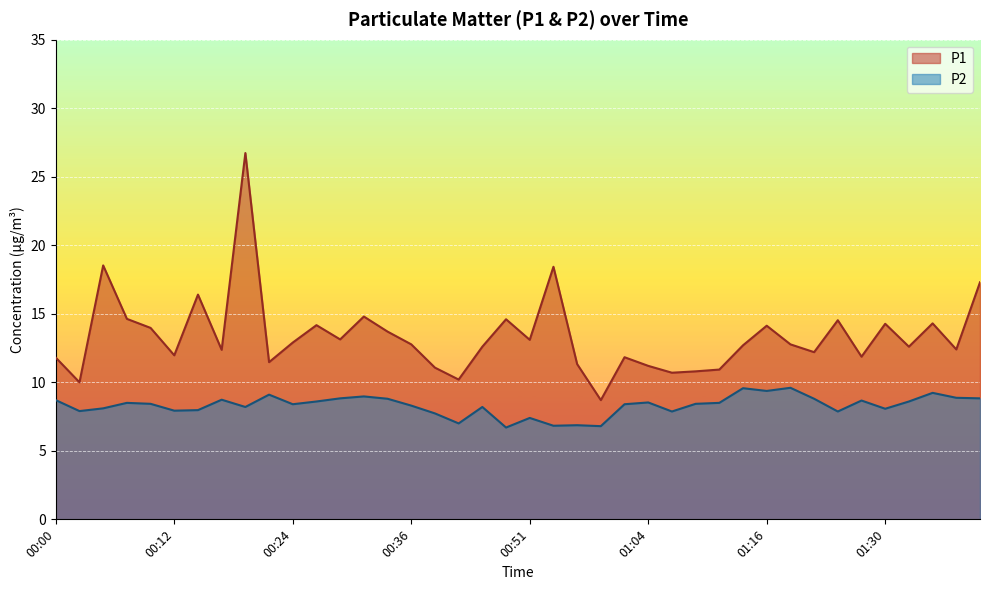

How many values in the P1 series exceed 12?

26